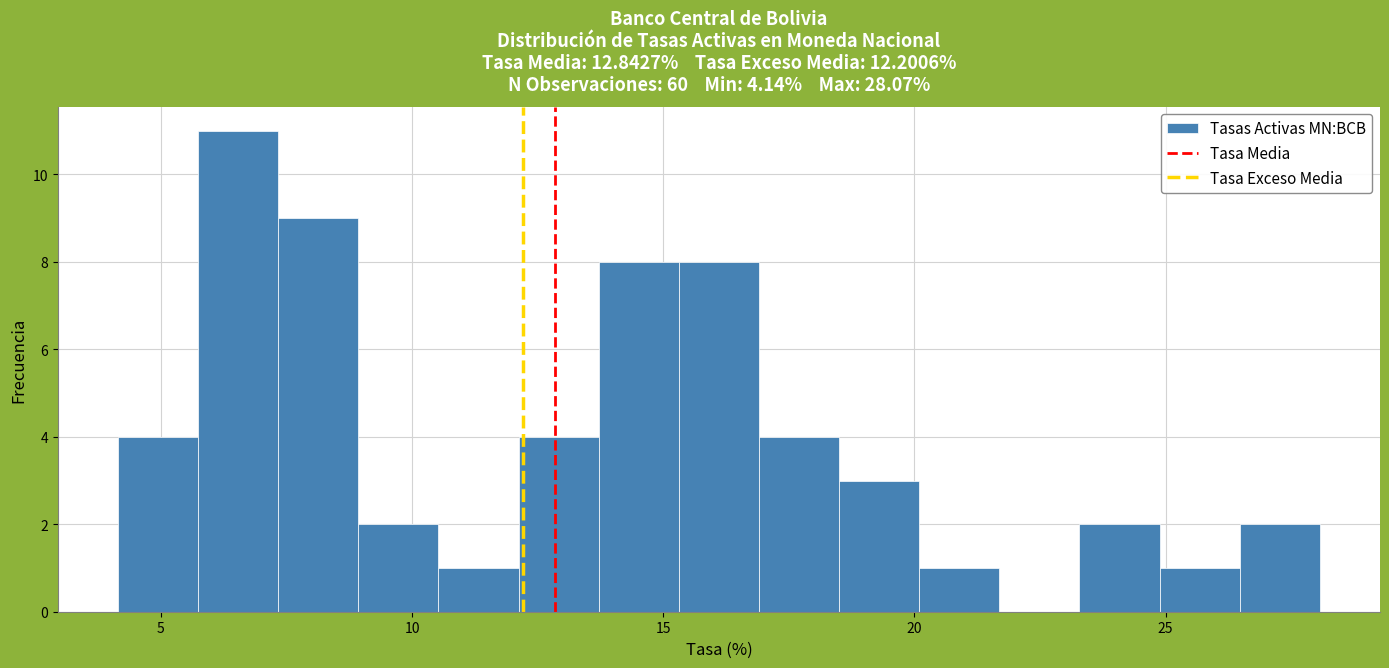

Around what value on the x-axis is the tallest bar? Give the approximate position of its centre, as read against the axis.

6.5